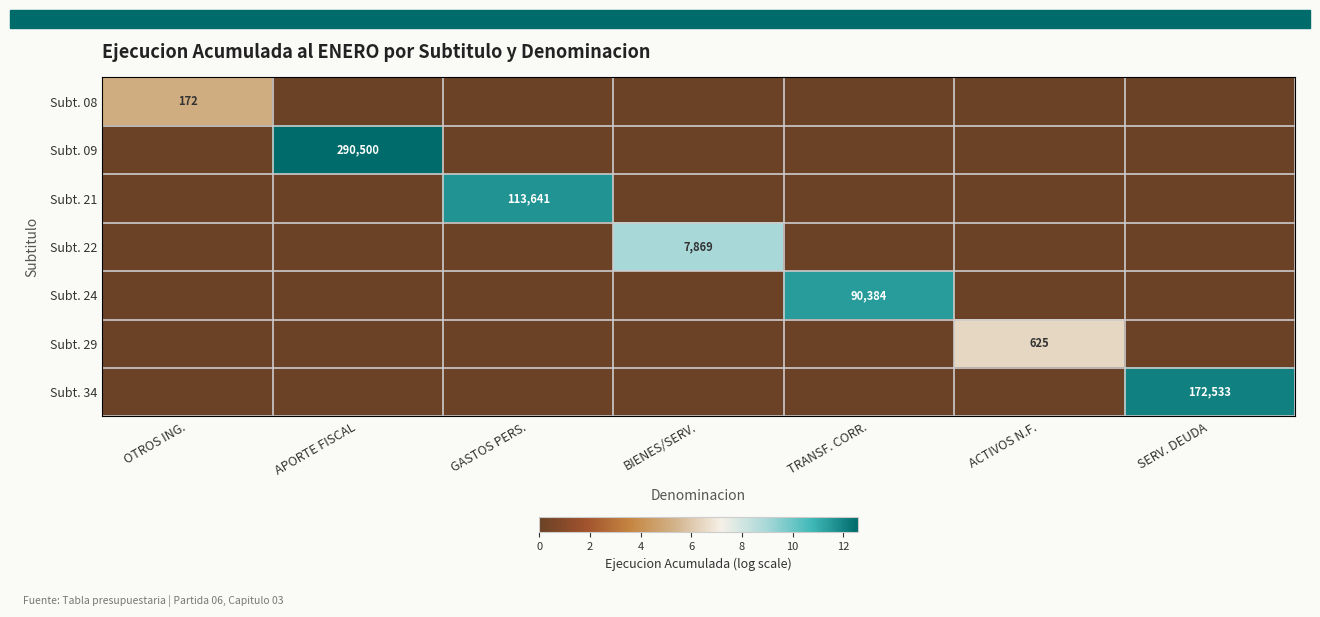

True or false: Subt. 08 has a value of 0.0 at APORTE FISCAL.

True